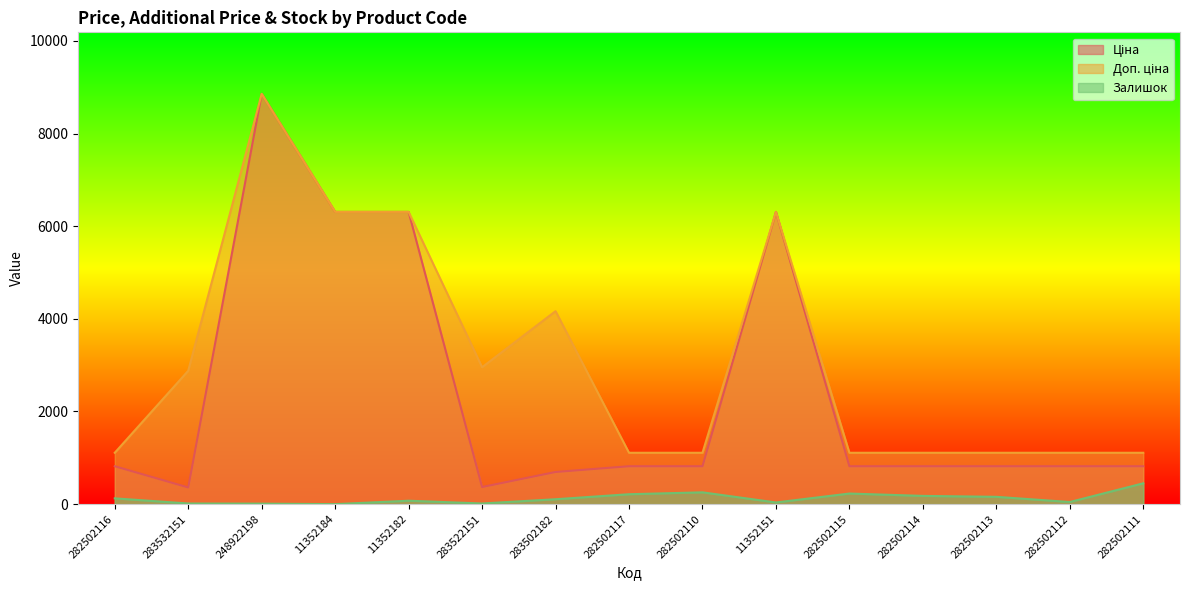

List the series in order of their peak value, highest first.

Ціна, Доп. ціна, Залишок